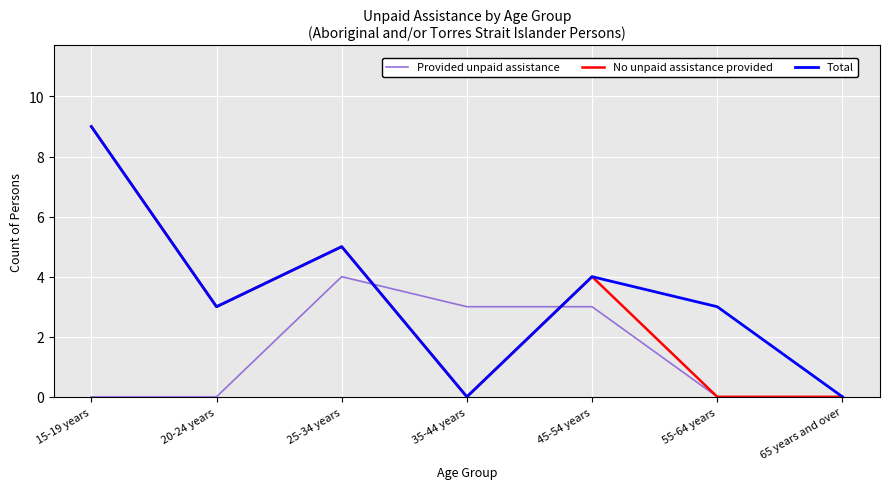

Between 20-24 years and 25-34 years, which series saw the biggest shift?

Provided unpaid assistance